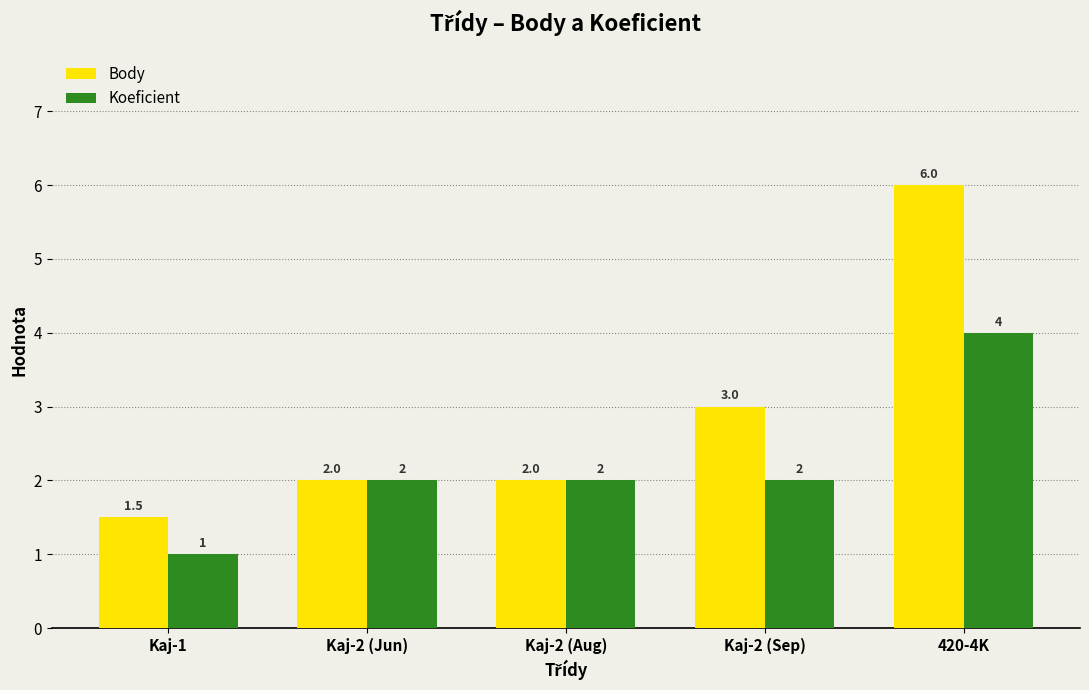

Reading left to right, extract all data points from this chart.

Body: 1.5	2.0	2.0	3.0	6.0
Koeficient: 1.0	2.0	2.0	2.0	4.0